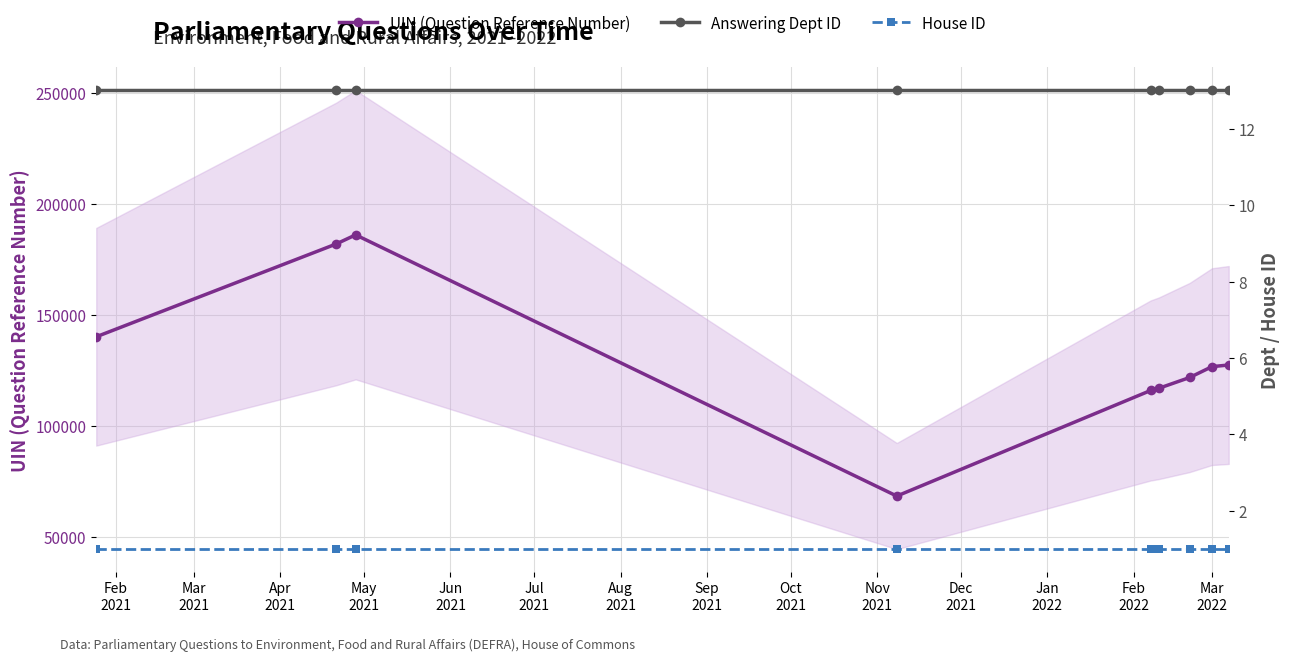

What is the minimum value for UIN (Question Reference Number)?

68391